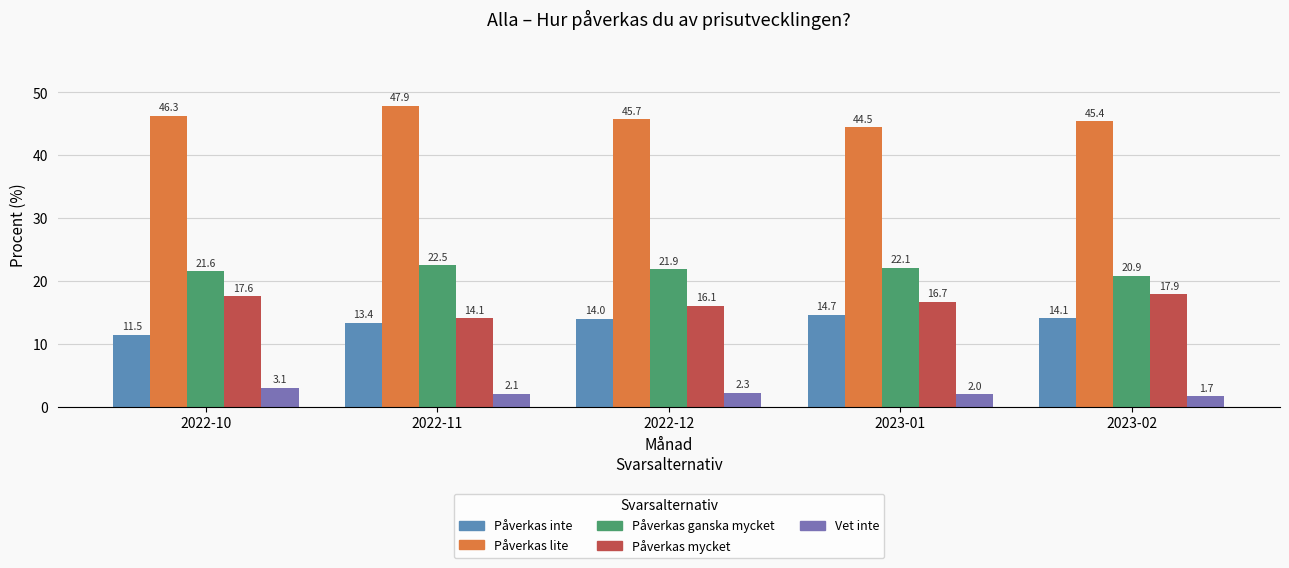

What value does the Vet inte series have at 2022-11?

2.1